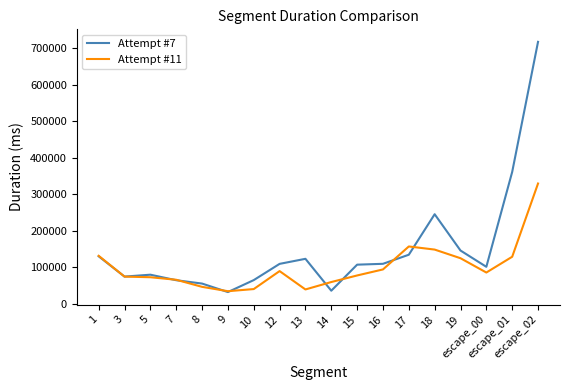

After their last crossing, which series has the higher values: Attempt #7 or Attempt #11?

Attempt #7